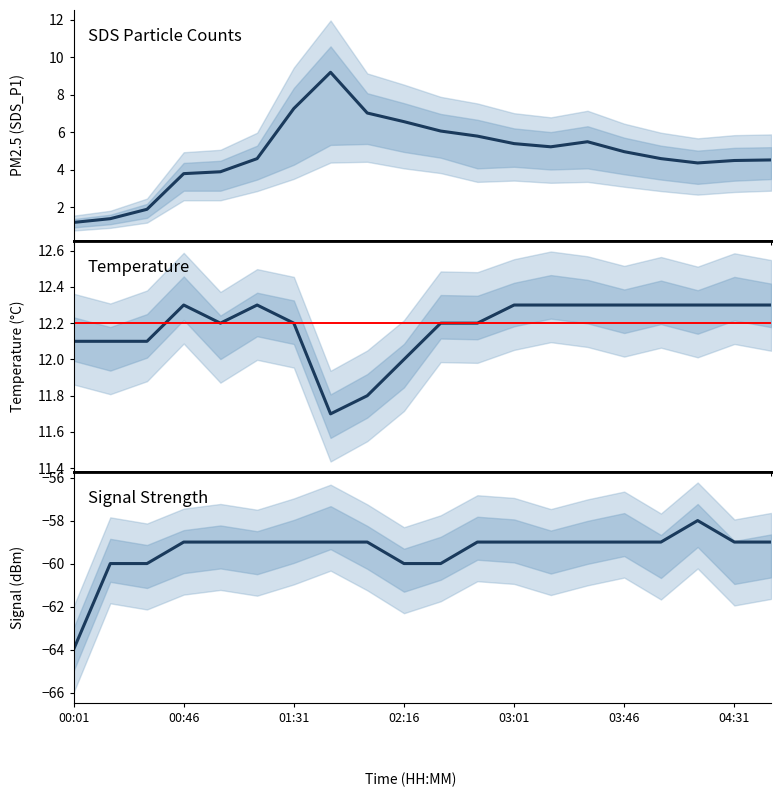

Which series has the widest spread of values?

SDS_P1